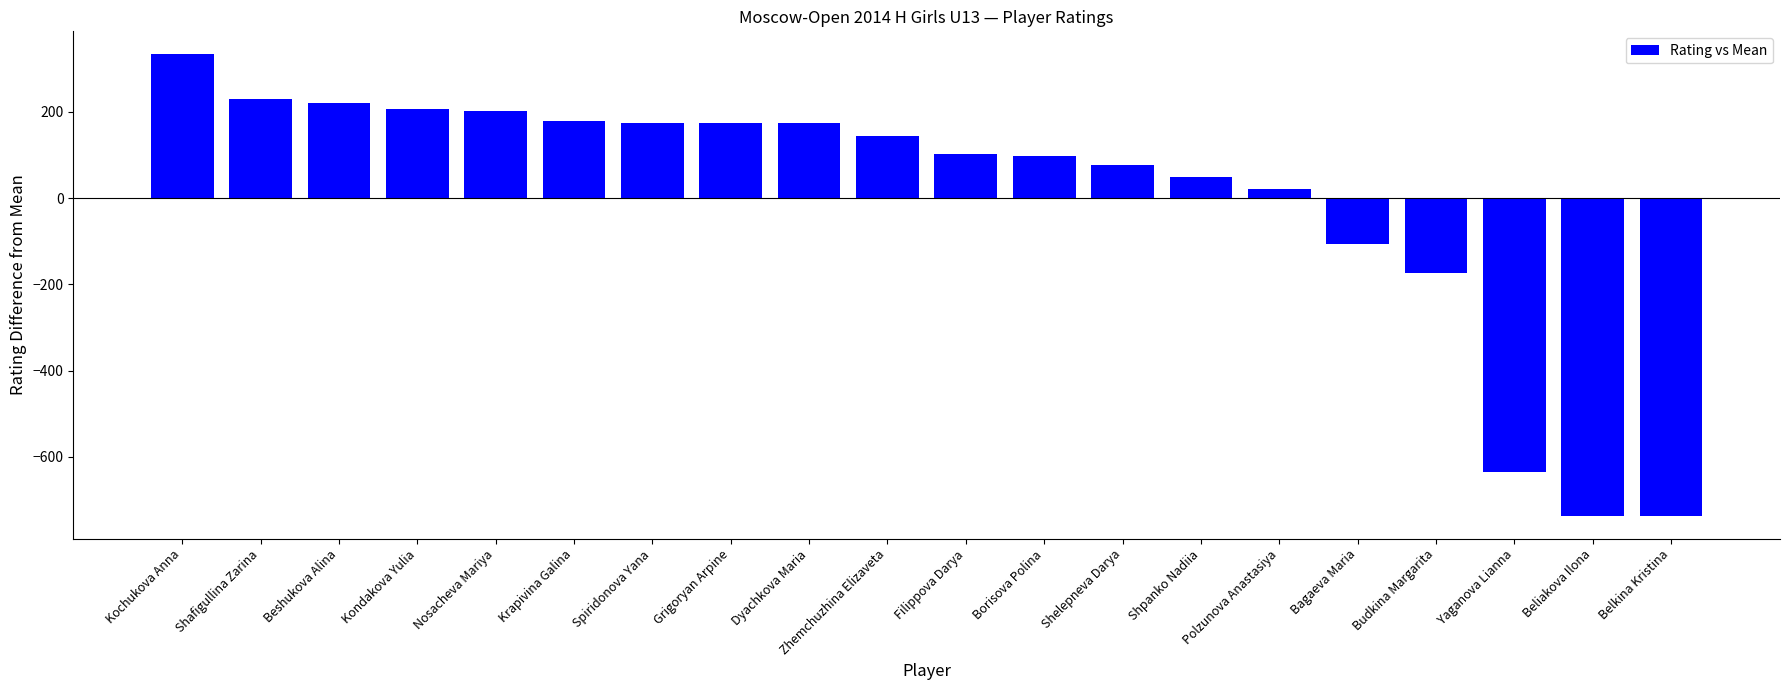

True or false: the data shows -160.4 at Belkina Kristina.

False